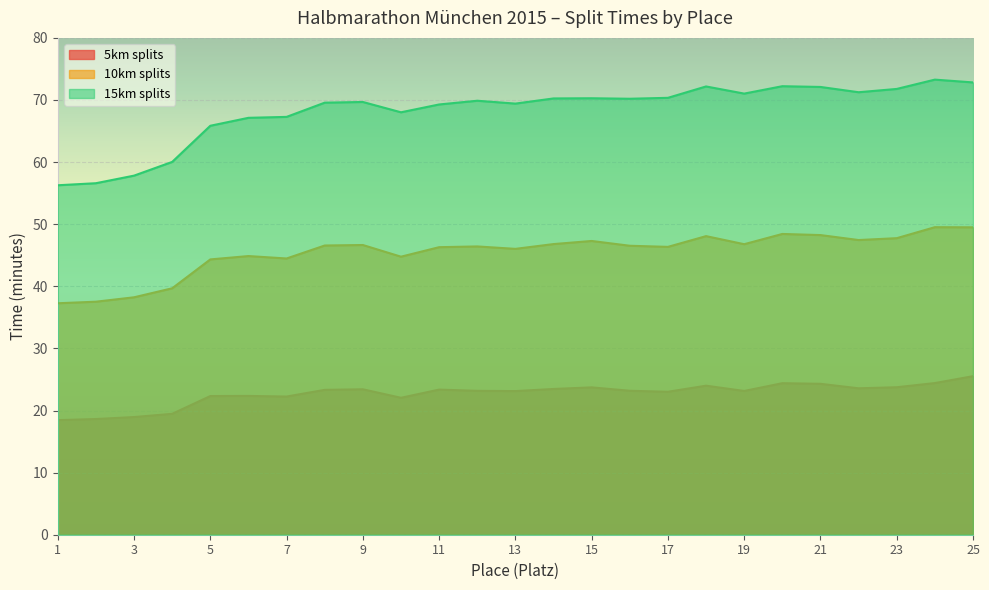

What is the maximum value for 5km splits?

25.5